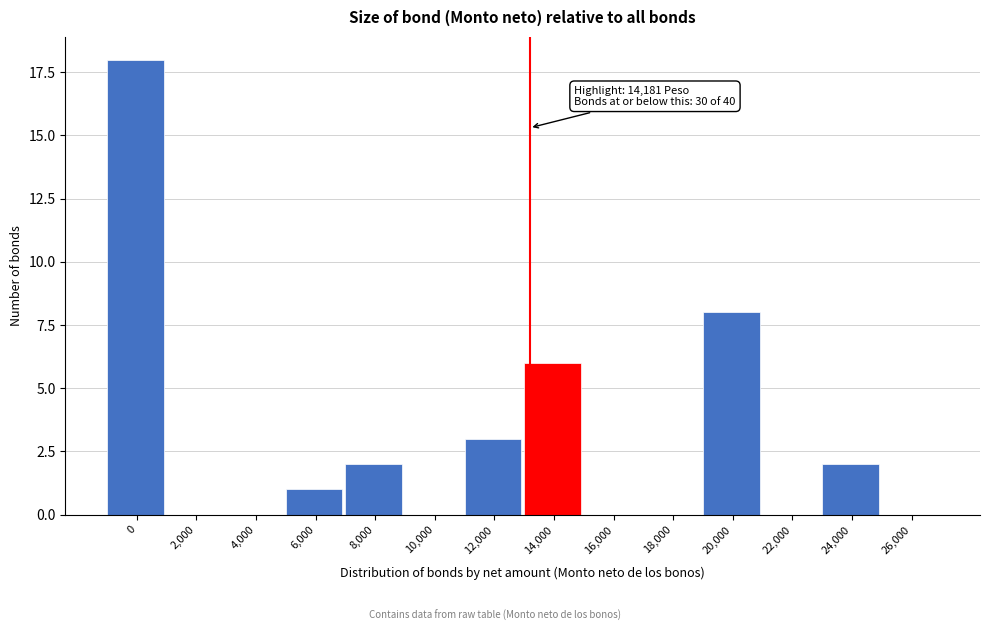

Reading left to right, list all the values displayed in this chart.

0=18	2,000=0	4,000=0	6,000=1	8,000=2	10,000=0	12,000=3	14,000=6	16,000=0	18,000=0	20,000=8	22,000=0	24,000=2	26,000=0